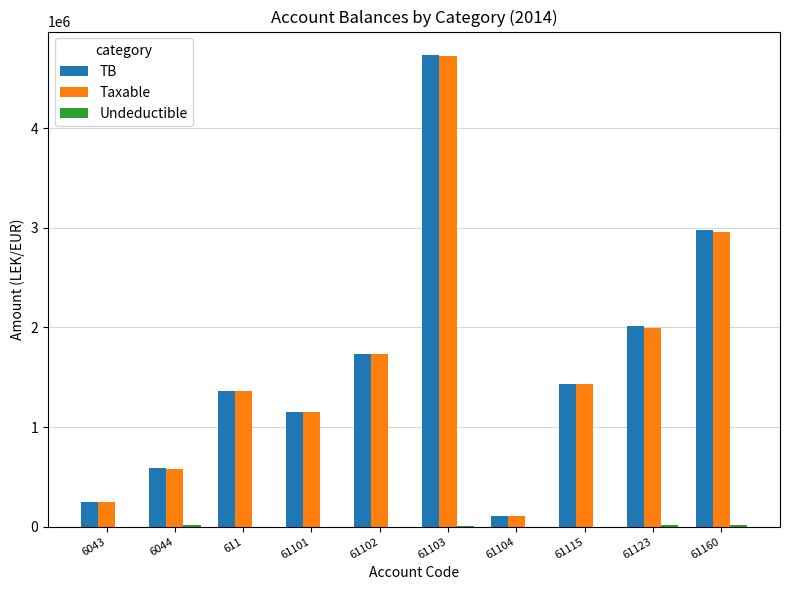

What is the sum of the TB values at 61101 and 61115?

2583046.9